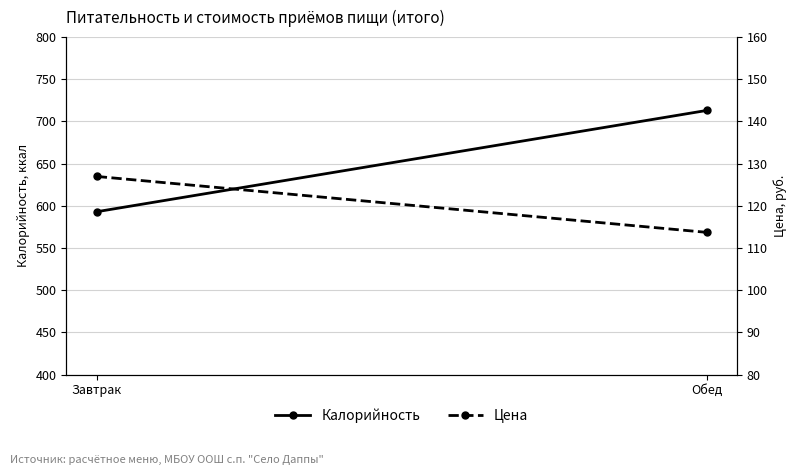

Which category has the lowest value in the Цена series?

Обед